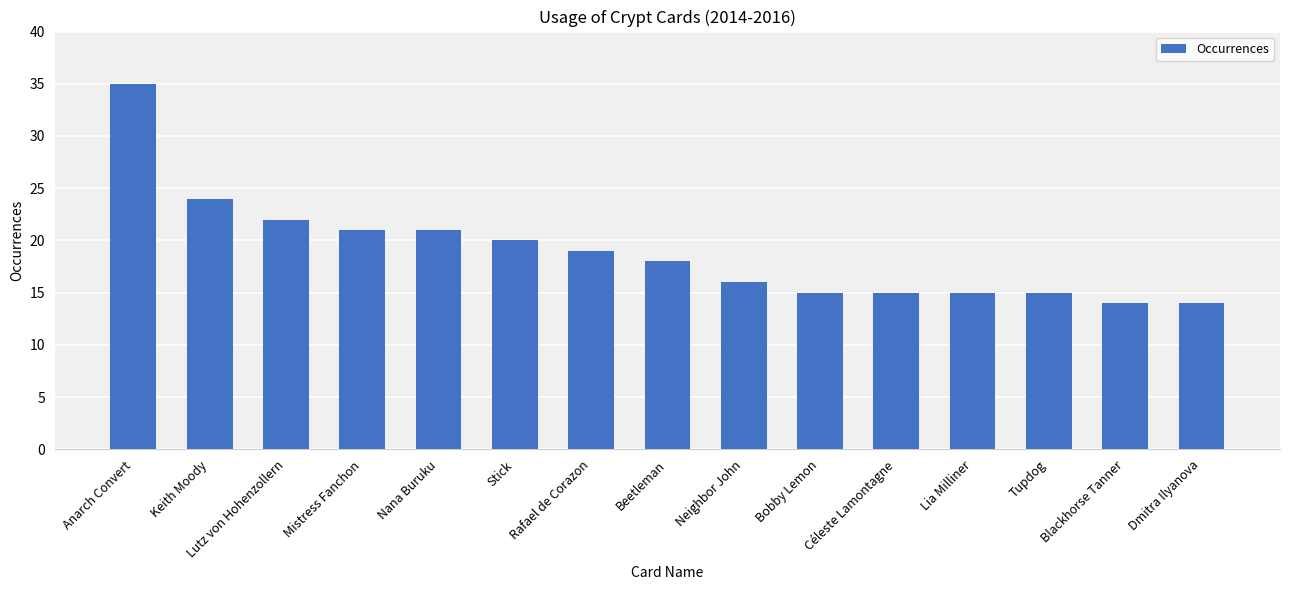

Reading left to right, transcribe all the data shown in this chart.

Anarch Convert=35	Keith Moody=24	Lutz von Hohenzollern=22	Mistress Fanchon=21	Nana Buruku=21	Stick=20	Rafael de Corazon=19	Beetleman=18	Neighbor John=16	Bobby Lemon=15	Céleste Lamontagne=15	Lia Milliner=15	Tupdog=15	Blackhorse Tanner=14	Dmitra Ilyanova=14